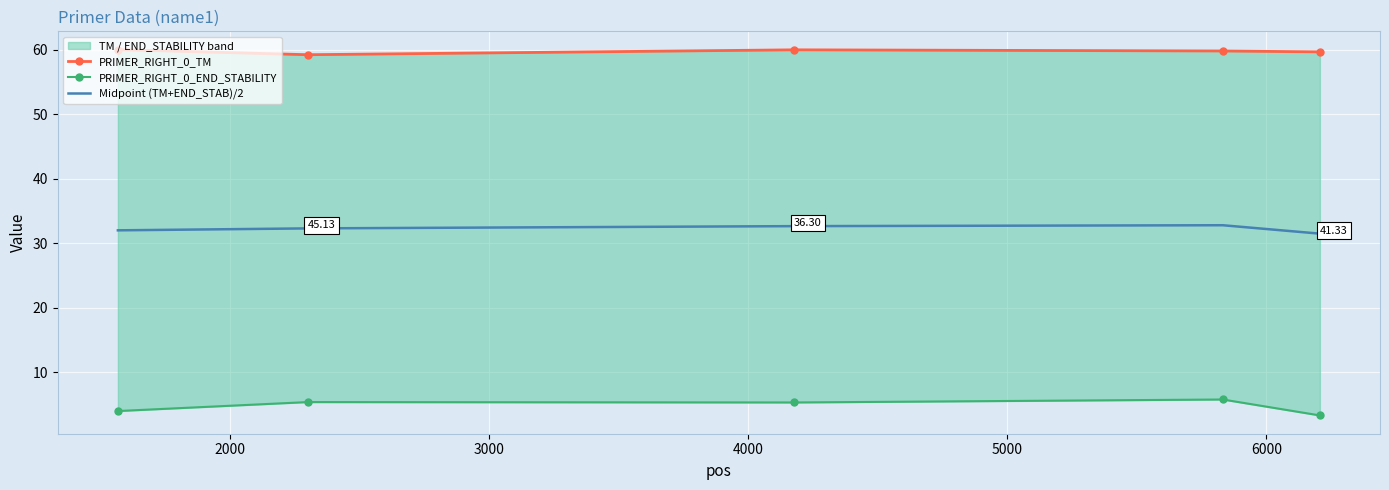

Is this an area chart (filled region under the line)?

No